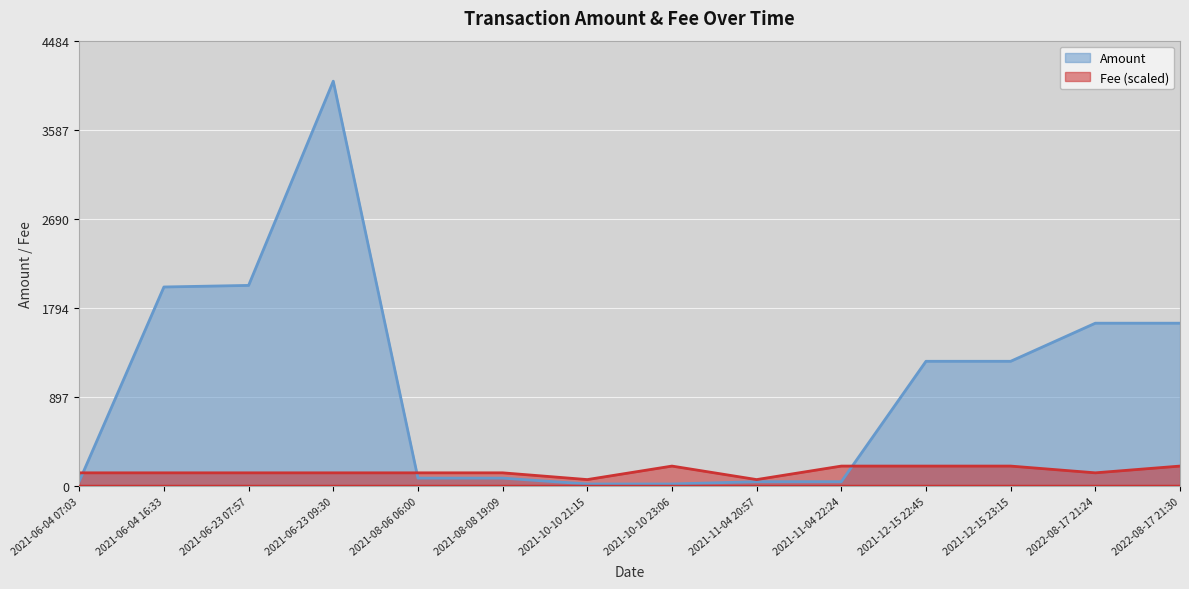

At which label does Fee first exceed 135?

2021-06-04 07:03